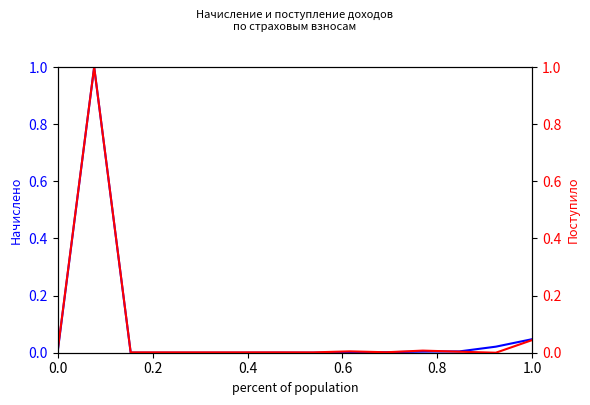

Count the number of categories in the chart.

14